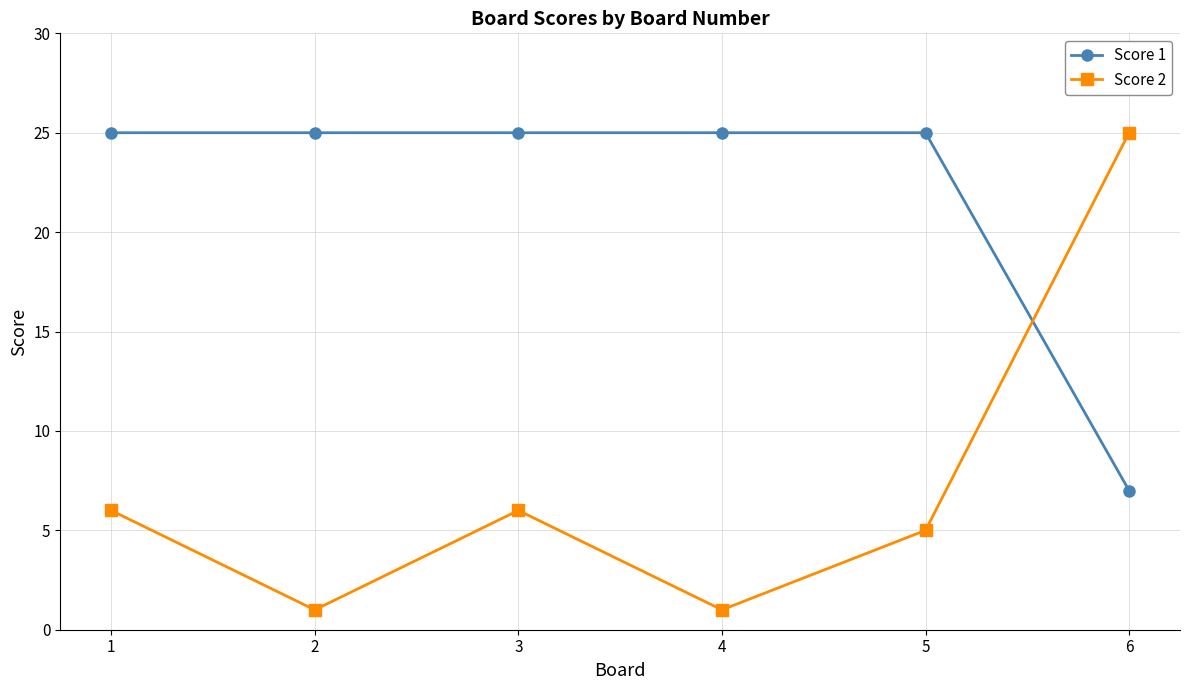

List the series in order of their overall mean, lowest first.

Score 2, Score 1